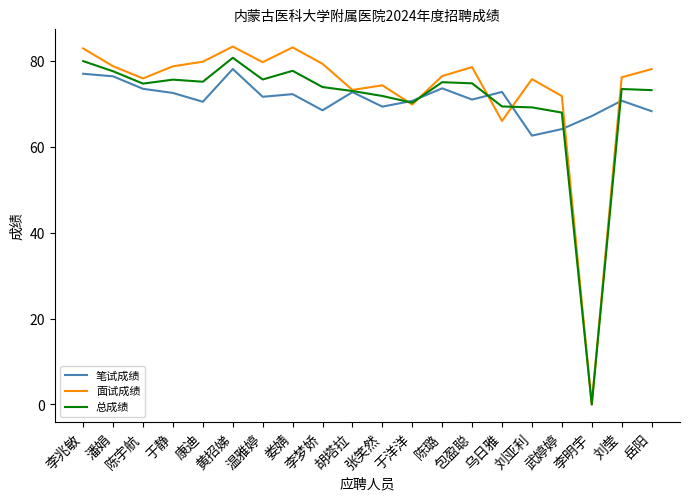

Which series has the largest range (max minus min)?

面试成绩